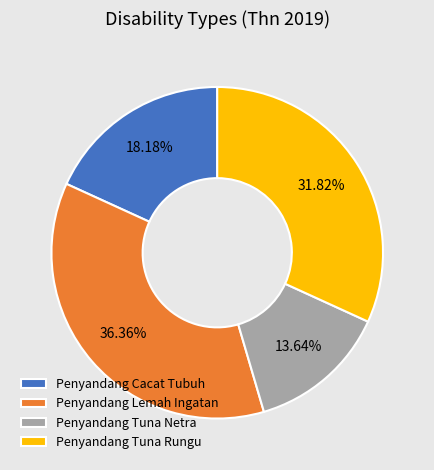

What is the ratio of the value at Penyandang Cacat Tubuh to the value at Penyandang Tuna Netra?

1.3